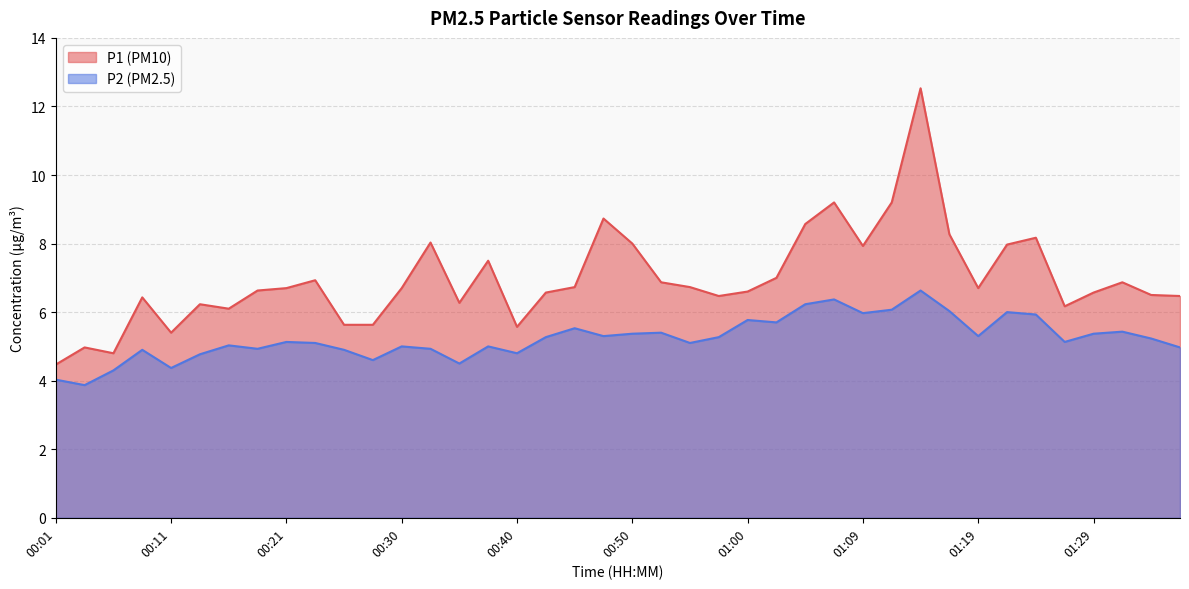

Reading left to right, list all the values displayed in this chart.

P1: 00:01=4.5	00:03=5.0	00:06=4.8	00:08=6.4	00:11=5.4	00:13=6.2	00:16=6.1	00:18=6.6	00:21=6.7	00:23=6.9	00:25=5.6	00:28=5.6	00:30=6.7	00:33=8.0	00:35=6.3	00:38=7.5	00:40=5.6	00:43=6.6	00:45=6.7	00:48=8.7	00:50=8.0	00:52=6.9	00:55=6.7	00:57=6.5	01:00=6.6	01:02=7.0	01:05=8.6	01:07=9.2	01:09=7.9	01:12=9.2	01:14=12.5	01:17=8.3	01:19=6.7	01:22=8.0	01:24=8.2	01:26=6.2	01:29=6.6	01:31=6.9	01:34=6.5	01:36=6.5
P2: 00:01=4.0	00:03=3.9	00:06=4.3	00:08=4.9	00:11=4.4	00:13=4.8	00:16=5.0	00:18=4.9	00:21=5.1	00:23=5.1	00:25=4.9	00:28=4.6	00:30=5.0	00:33=4.9	00:35=4.5	00:38=5.0	00:40=4.8	00:43=5.3	00:45=5.5	00:48=5.3	00:50=5.4	00:52=5.4	00:55=5.1	00:57=5.3	01:00=5.8	01:02=5.7	01:05=6.2	01:07=6.4	01:09=6.0	01:12=6.1	01:14=6.6	01:17=6.0	01:19=5.3	01:22=6.0	01:24=5.9	01:26=5.1	01:29=5.4	01:31=5.4	01:34=5.2	01:36=5.0